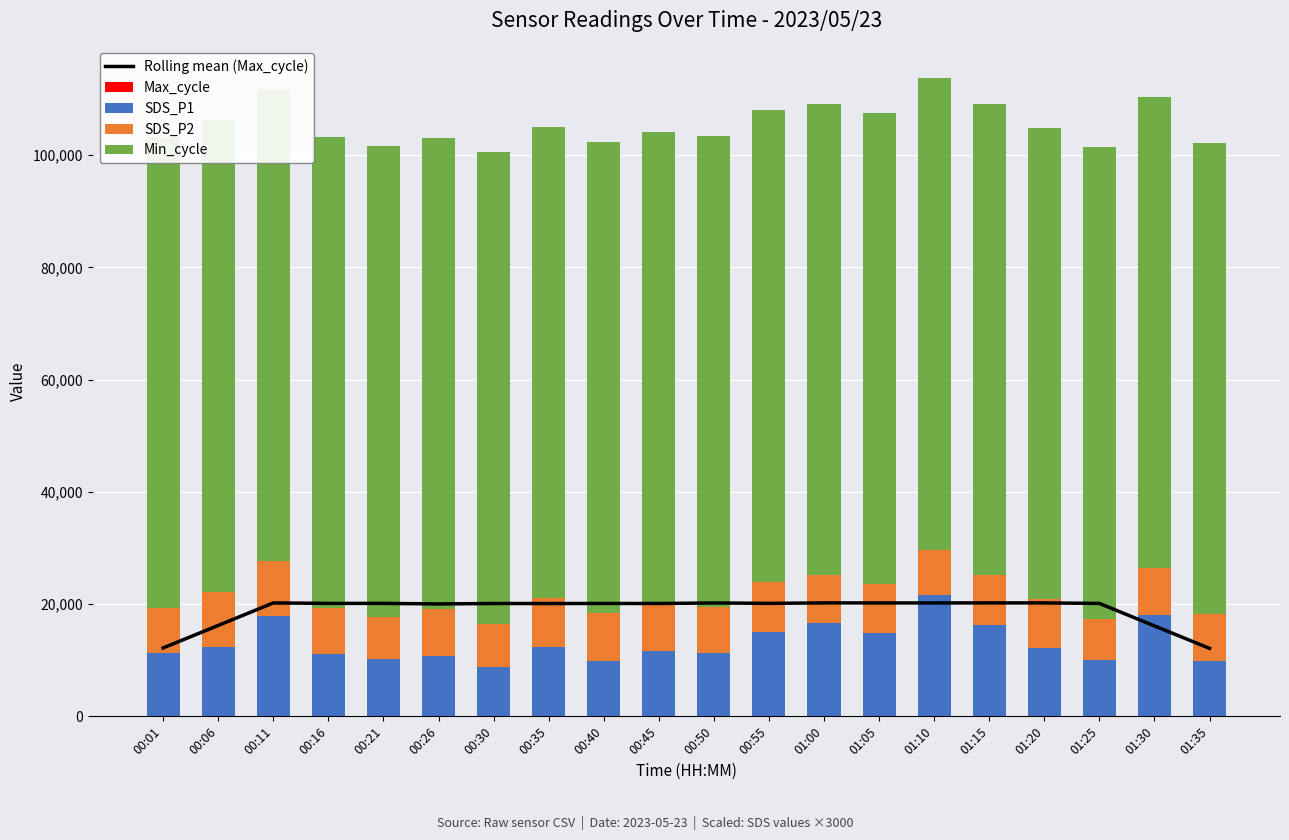

Reading left to right, extract all data points from this chart.

Rolling mean (Max_cycle): 00:01=12195.6	00:06=16200.4	00:11=20212.0	00:16=20129.2	00:21=20130.8	00:26=20034.8	00:30=20110.4	00:35=20106.8	00:40=20114.4	00:45=20112.8	00:50=20206.8	00:55=20132.0	01:00=20219.0	01:05=20210.6	01:10=20210.6	01:15=20216.6	01:20=20215.6	01:25=20125.4	01:30=16119.8	01:35=12115.0
Max_cycle: 00:01=20446.0	00:06=20024.0	00:11=20508.0	00:16=20024.0	00:21=20058.0	00:26=20032.0	00:30=20032.0	00:35=20028.0	00:40=20402.0	00:45=20040.0	00:50=20070.0	00:55=20024.0	01:00=20498.0	01:05=20028.0	01:10=20475.0	01:15=20028.0	01:20=20024.0	01:25=20528.0	01:30=20023.0	01:35=20024.0
SDS_P1: 00:01=11250.0	00:06=12390.0	00:11=17850.0	00:16=11160.0	00:21=10260.0	00:26=10800.0	00:30=8850.0	00:35=12390.0	00:40=9900.0	00:45=11700.0	00:50=11250.0	00:55=15000.0	01:00=16650.0	01:05=14910.0	01:10=21600.0	01:15=16290.0	01:20=12210.0	01:25=9990.0	01:30=18000.0	01:35=9840.0
SDS_P2: 00:01=8010.0	00:06=9840.0	00:11=9900.0	00:16=8160.0	00:21=7410.0	00:26=8250.0	00:30=7650.0	00:35=8640.0	00:40=8490.0	00:45=8490.0	00:50=8160.0	00:55=9000.0	01:00=8490.0	01:05=8700.0	01:10=8100.0	01:15=8850.0	01:20=8700.0	01:25=7410.0	01:30=8400.0	01:35=8400.0
Min_cycle: 00:01=84000.0	00:06=84000.0	00:11=84000.0	00:16=84000.0	00:21=84000.0	00:26=84000.0	00:30=84000.0	00:35=84000.0	00:40=84000.0	00:45=84000.0	00:50=84000.0	00:55=84000.0	01:00=84000.0	01:05=84000.0	01:10=84000.0	01:15=84000.0	01:20=84000.0	01:25=84000.0	01:30=84000.0	01:35=84000.0